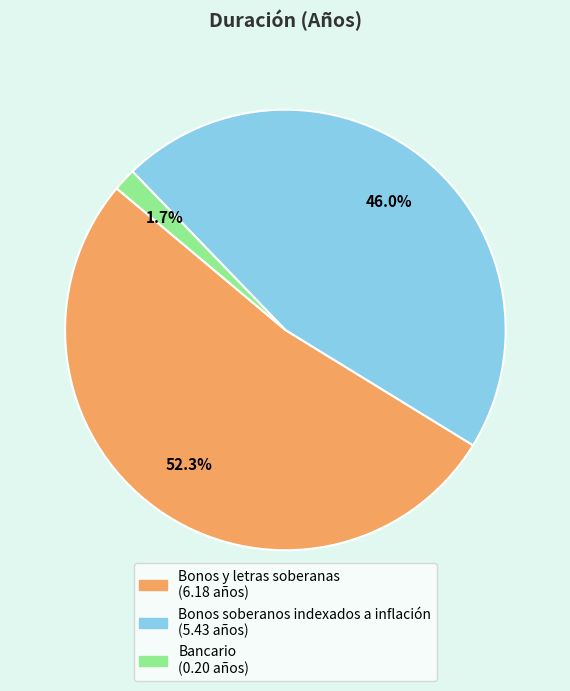

To the nearest percent, what portion does Bonos soberanos indexados a inflación represent?

46%